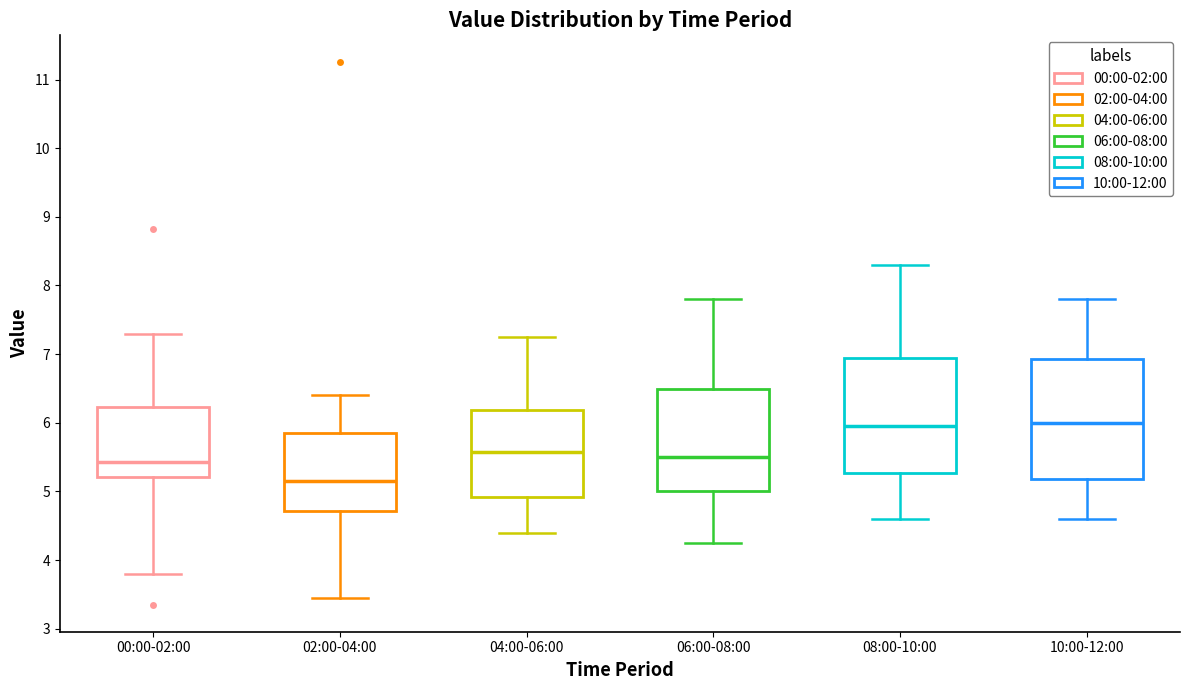

Reading left to right, transcribe this box plot: for each box, give where its median line is, the range the box spans, and where its two whiskers end, as read against the y-axis. The values are not printed on the chart, so give them approximately, as read against the axis.

00:00-02:00: median 5.4, box 5.2 to 6.2, whiskers 3.8 to 7.3
02:00-04:00: median 5.2, box 4.7 to 5.9, whiskers 3.5 to 6.4
04:00-06:00: median 5.6, box 4.9 to 6.2, whiskers 4.4 to 7.3
06:00-08:00: median 5.5, box 5.0 to 6.5, whiskers 4.3 to 7.8
08:00-10:00: median 6.0, box 5.3 to 7.0, whiskers 4.6 to 8.3
10:00-12:00: median 6.0, box 5.2 to 6.9, whiskers 4.6 to 7.8